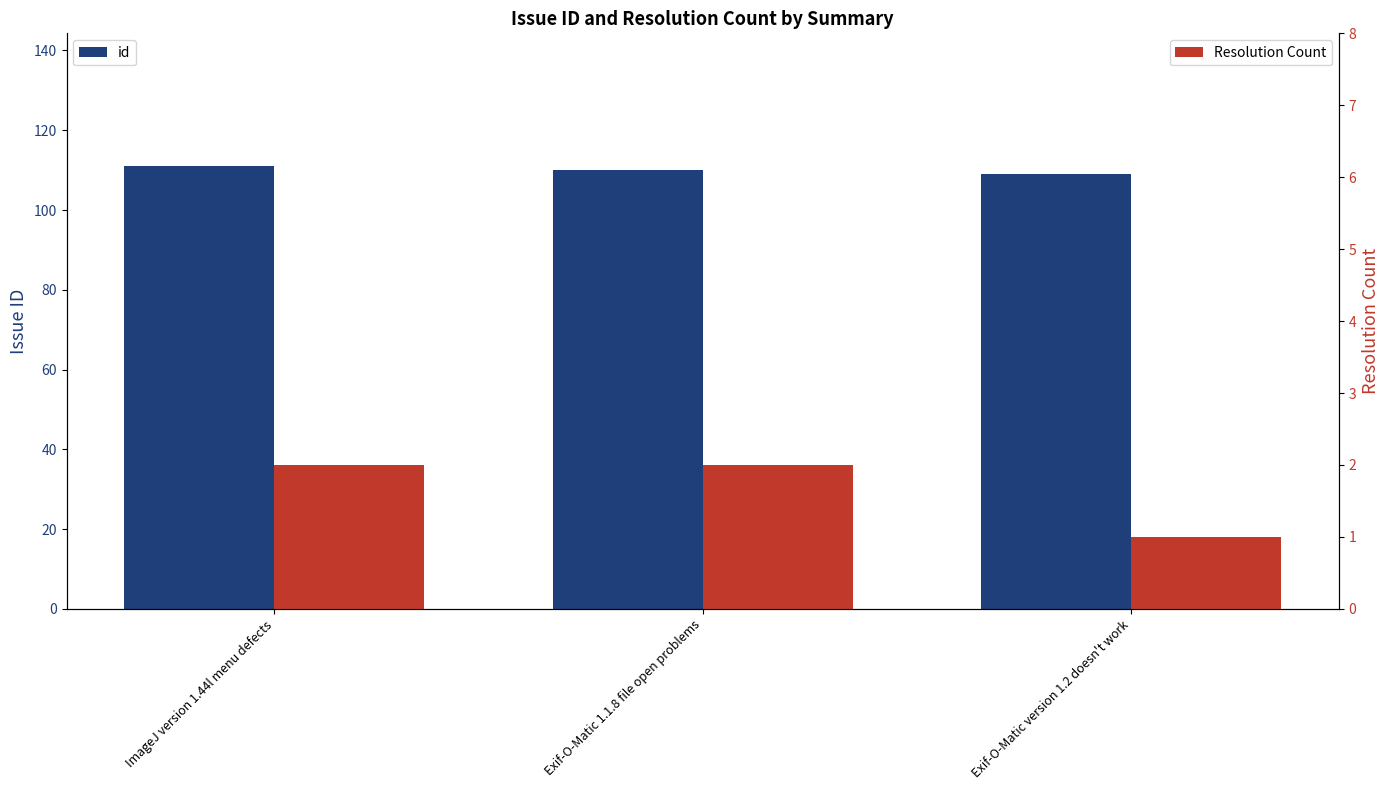

Between ImageJ version 1.44l menu defects and Exif-O-Matic 1.1.8 file open problems, which series saw the biggest shift?

id